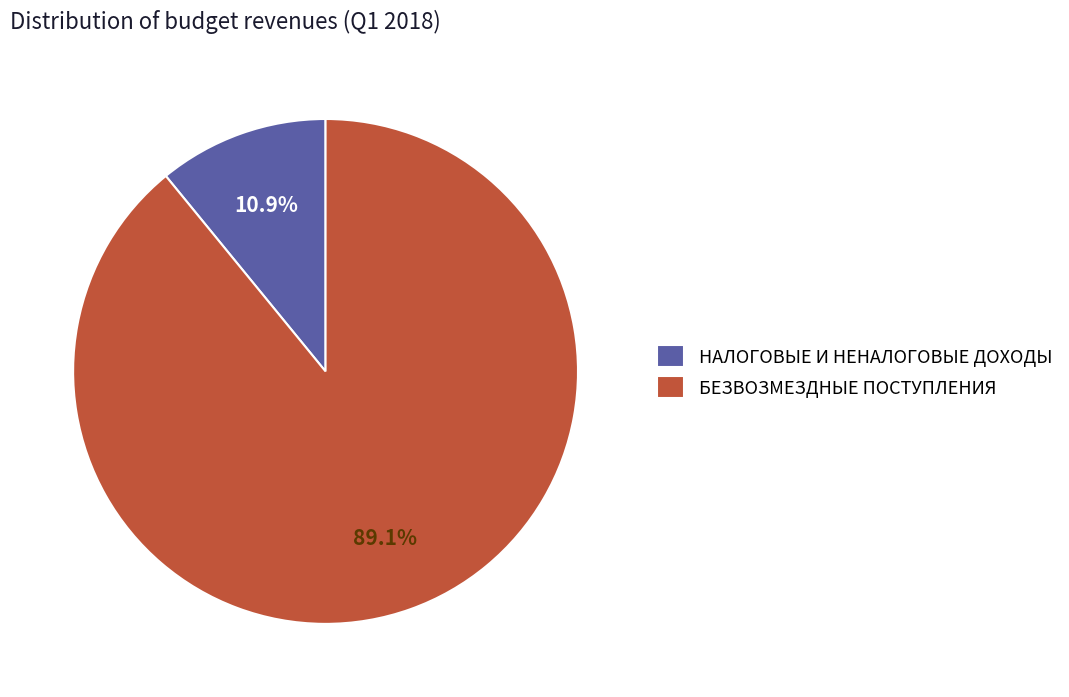

Rank the categories by value from lowest to highest.

НАЛОГОВЫЕ И НЕНАЛОГОВЫЕ ДОХОДЫ, БЕЗВОЗМЕЗДНЫЕ ПОСТУПЛЕНИЯ